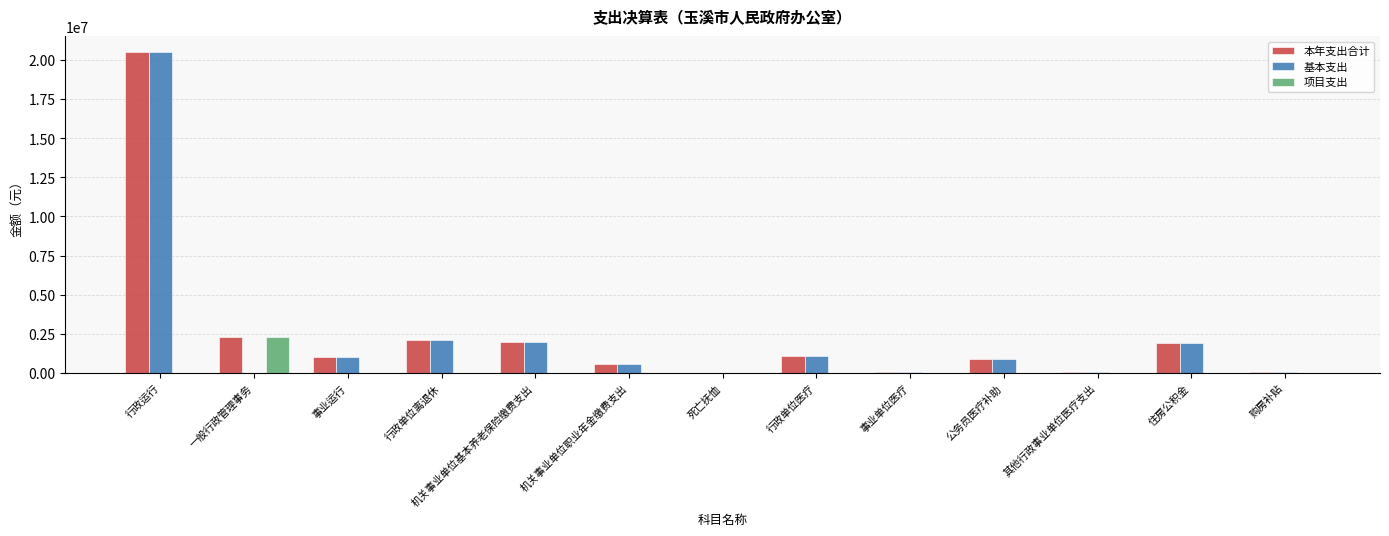

Which series has the largest total across all categories?

本年支出合计